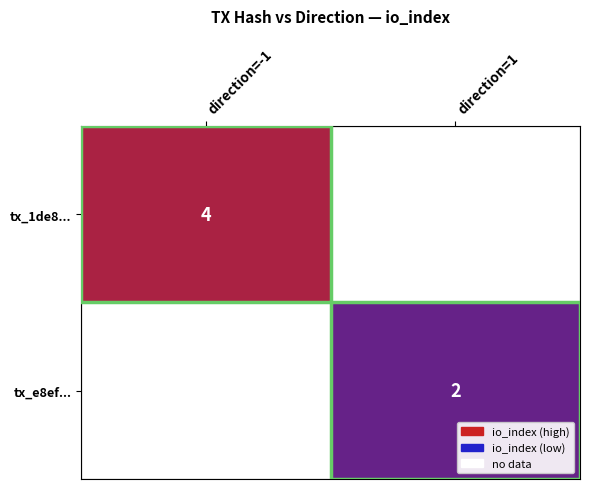

Is the value of tx_e8ef... at direction=1 greater than the value of tx_1de8... at direction=-1?

No